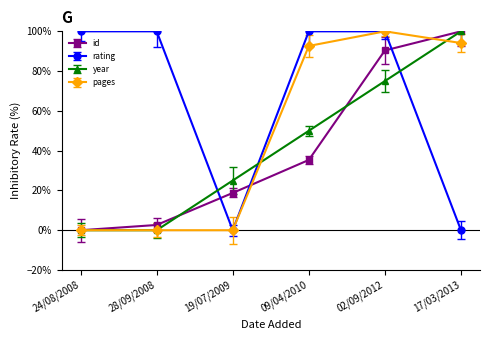

At 24/08/2008, list the series in order from smallest to largest.

id, year, pages, rating